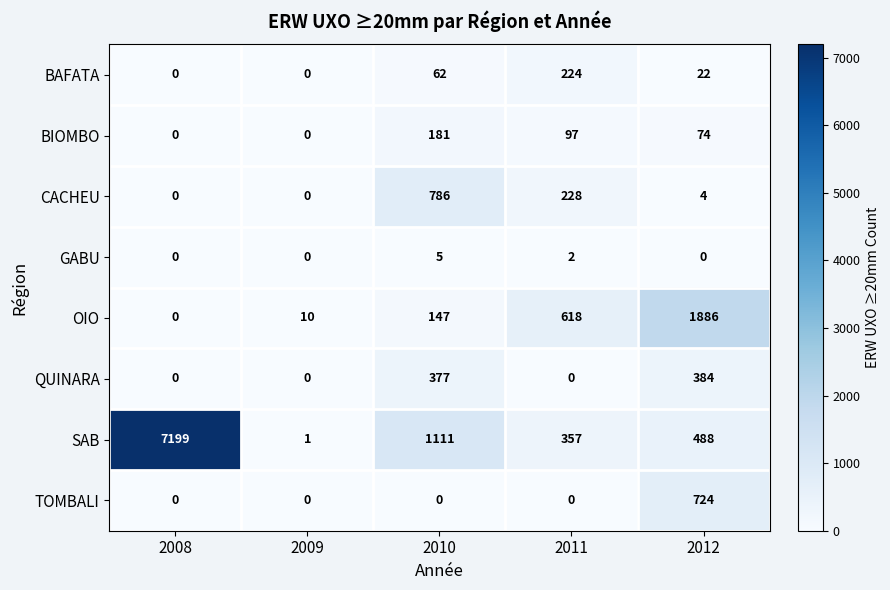

Where does the SAB series first go above 488?

2008